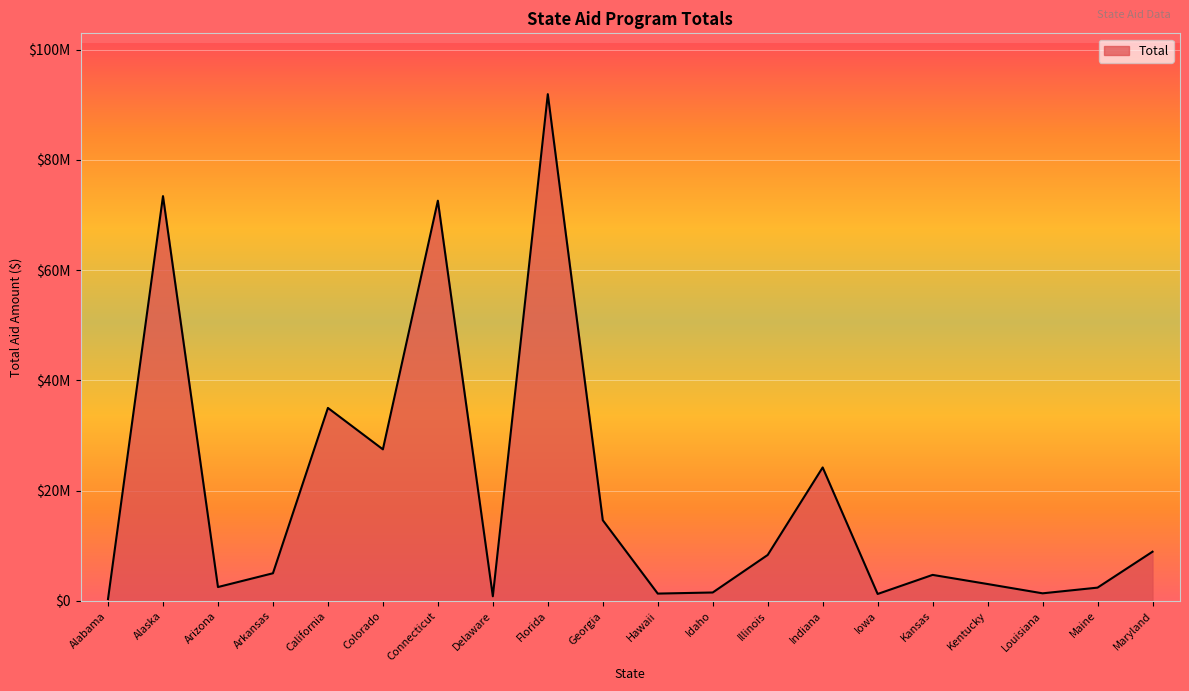

What is the maximum value shown in the chart?

91915434